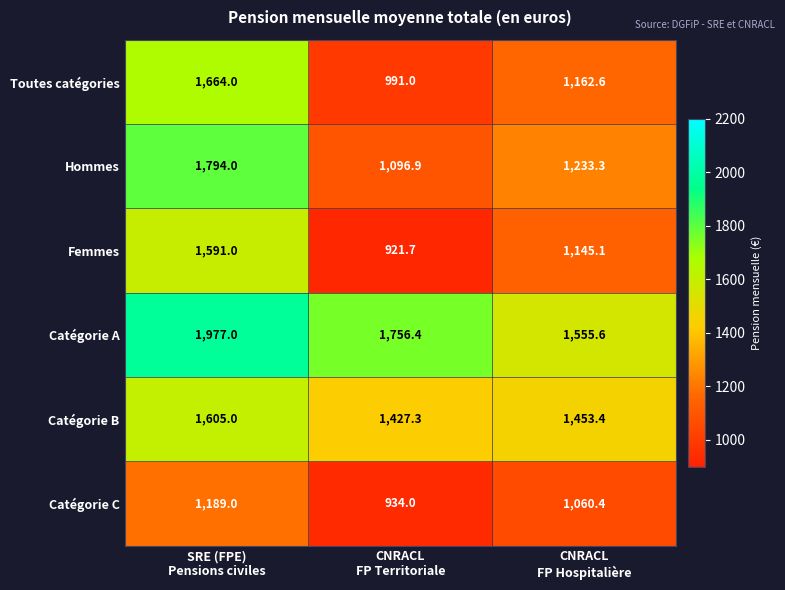

How many Toutes catégories values are between 991 and 1664?

3